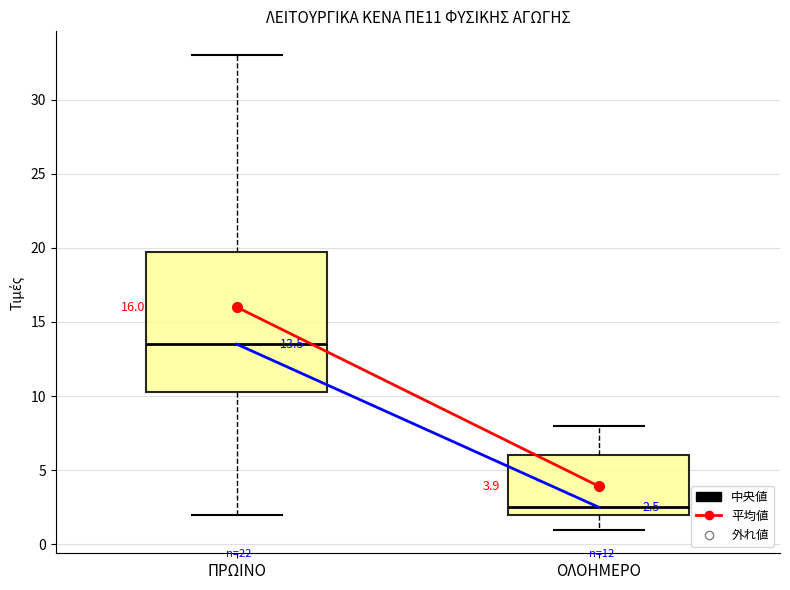

Which box's median line is the lowest?

ΟΛΟΗΜΕΡΟ